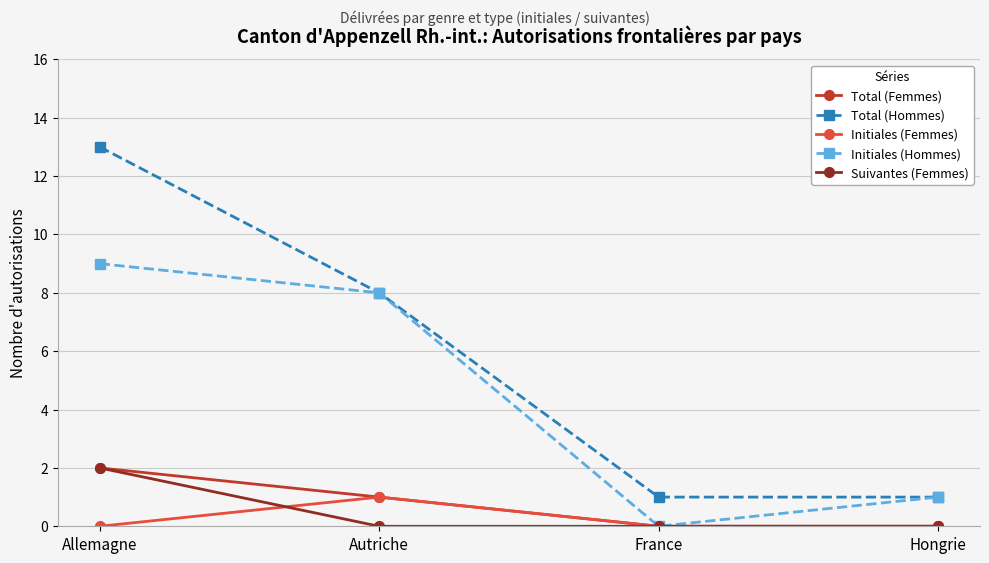

Count the number of categories in the chart.

4